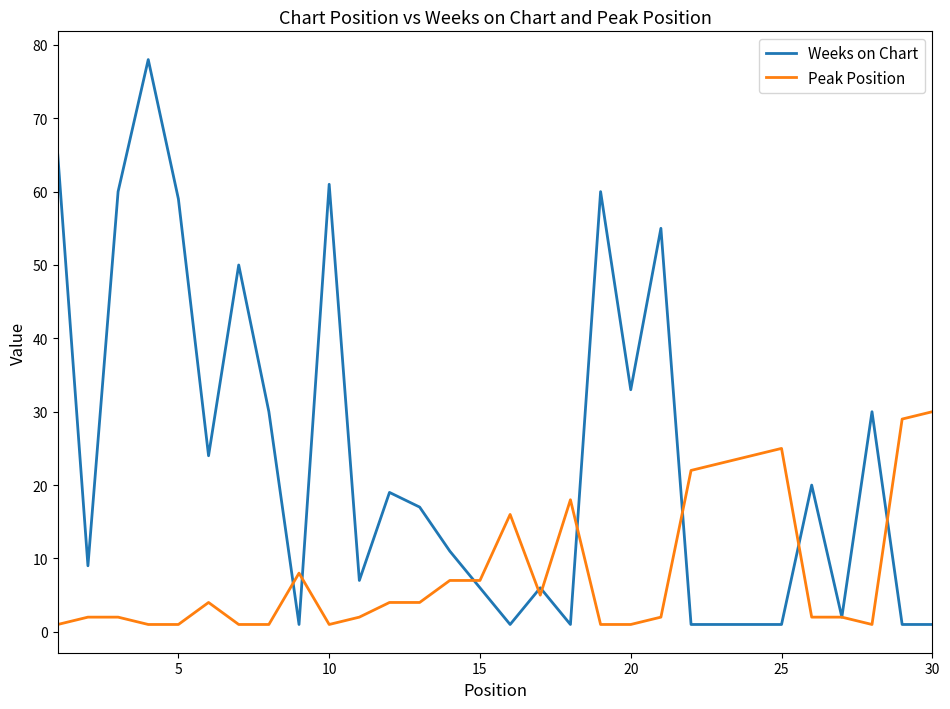

List the series in order of their peak value, highest first.

Weeks on Chart, Peak Position